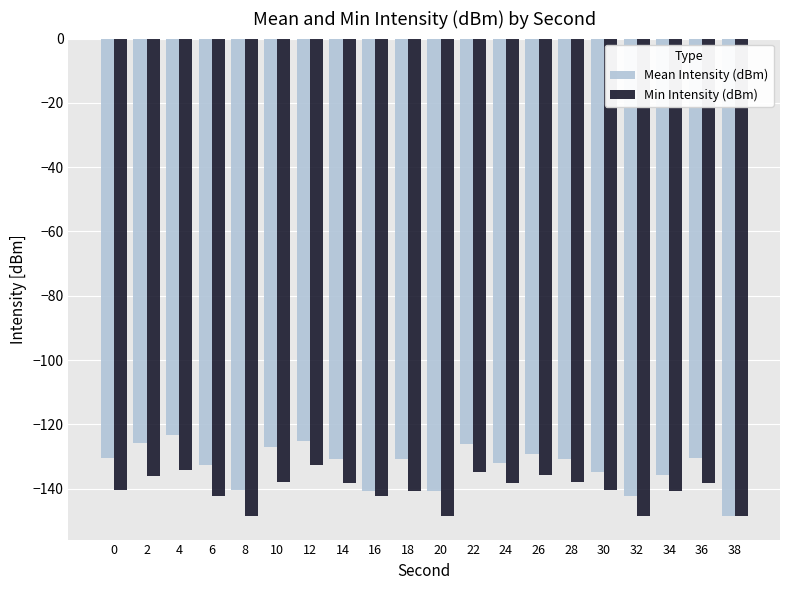

True or false: Min Intensity (dBm) has a value of -232.2 at 18.

False